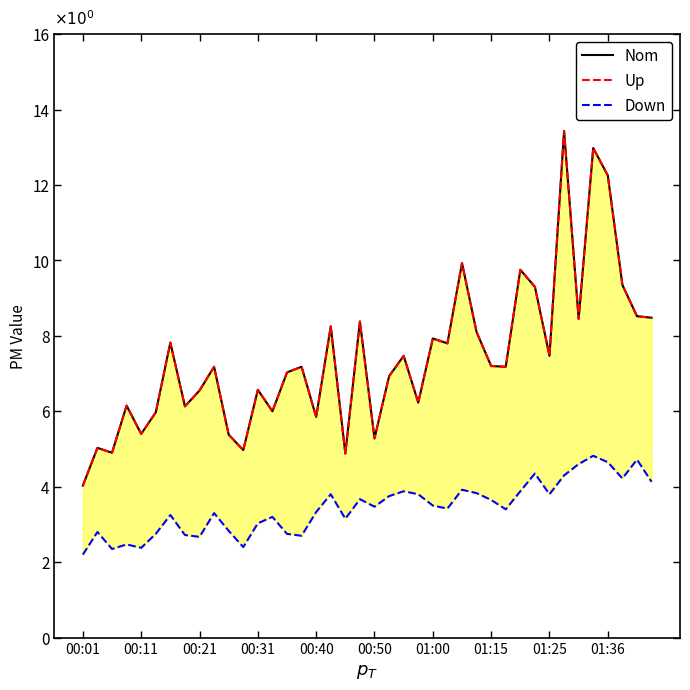

How many interior local valleys does the Nom series have?

13